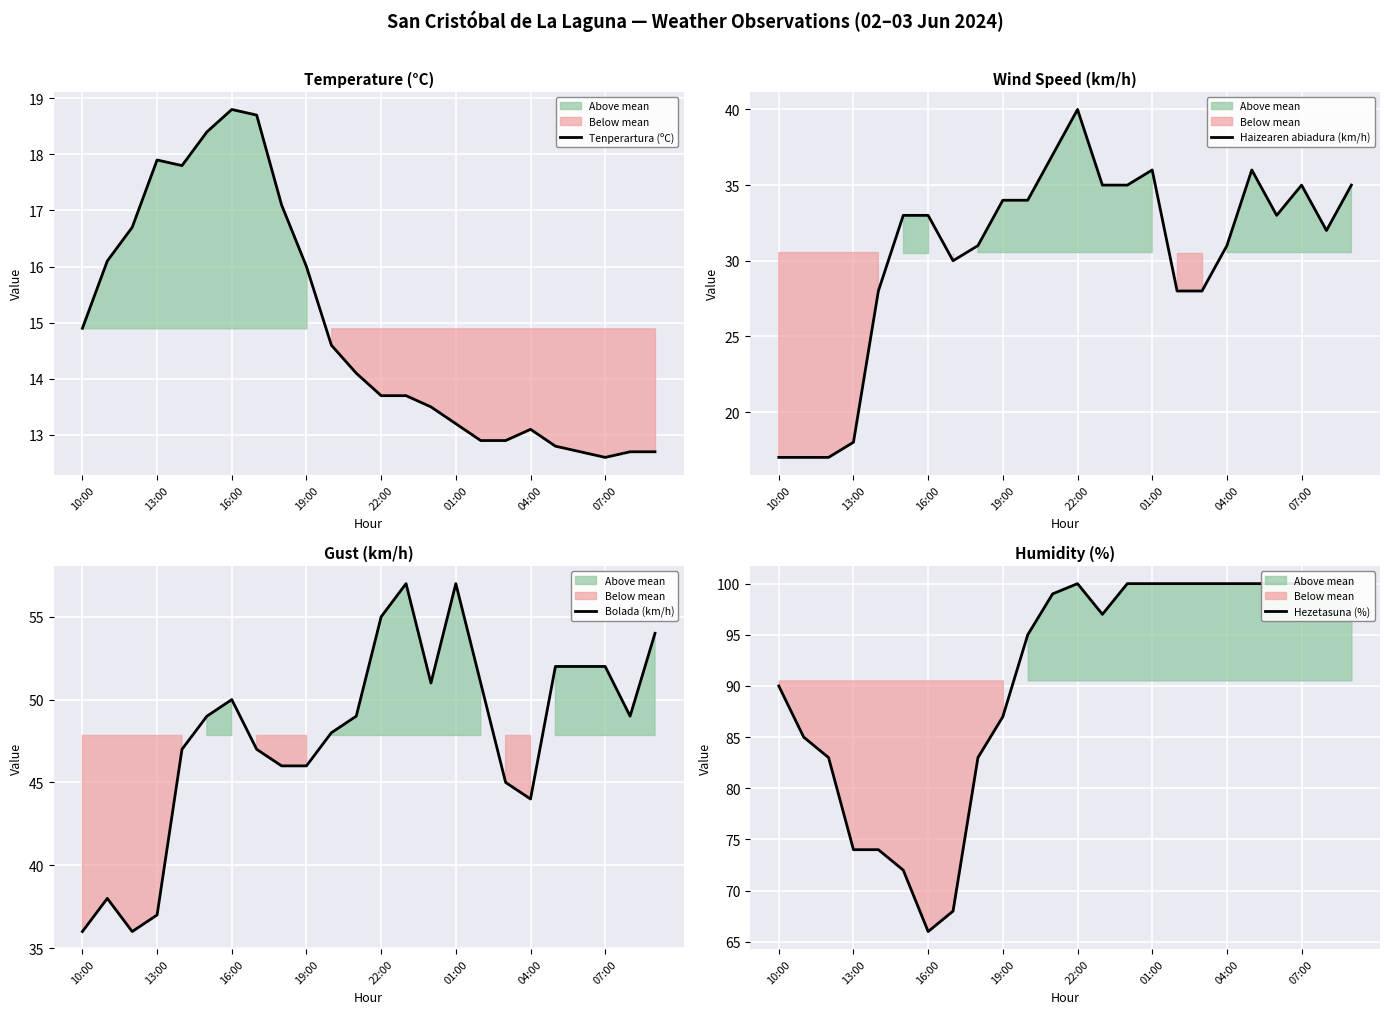

What are all the series names shown in the legend?

Tenperartura (ºC), Haizearen abiadura (km/h), Bolada (km/h), Hezetasuna (%)